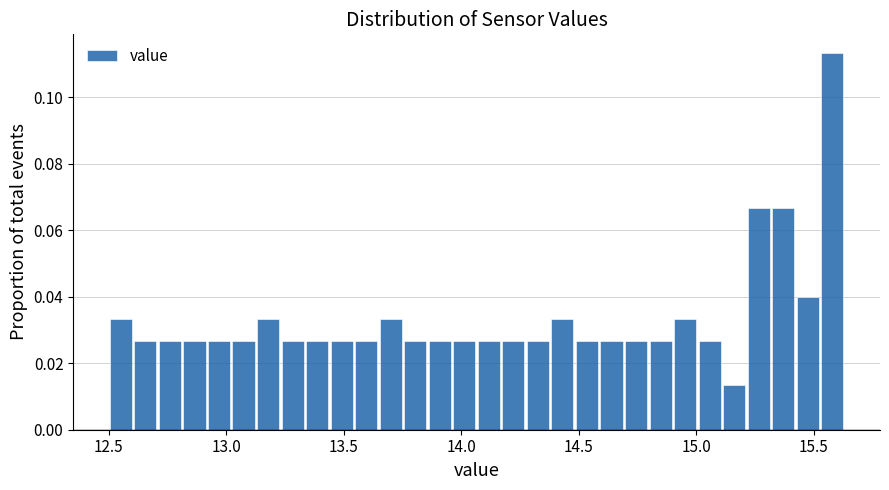

Read against the x-axis, roughly where is the centre of the tallest bar?

15.60